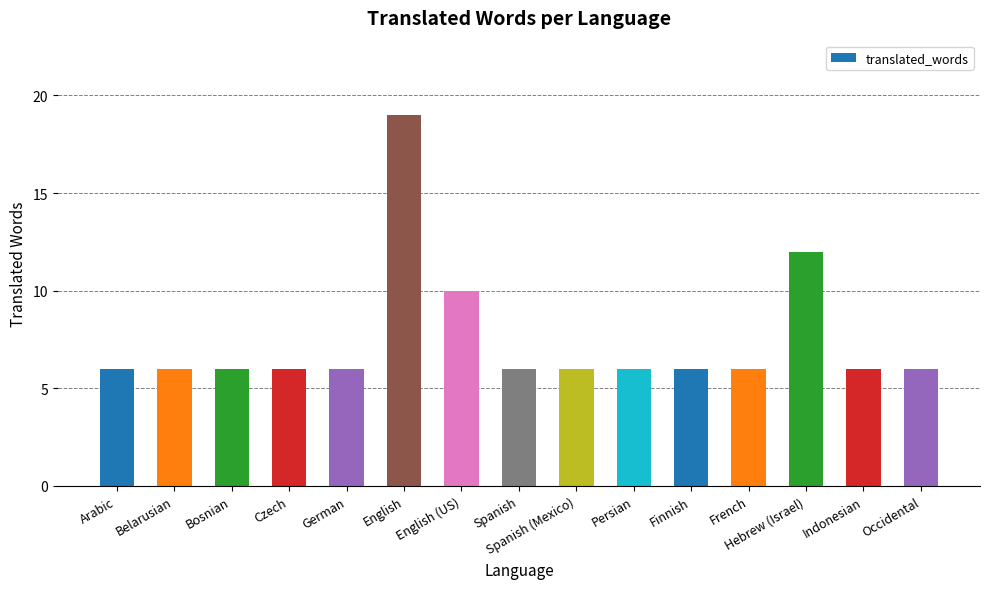

Where is the data nearest to the value 12?

Hebrew (Israel)